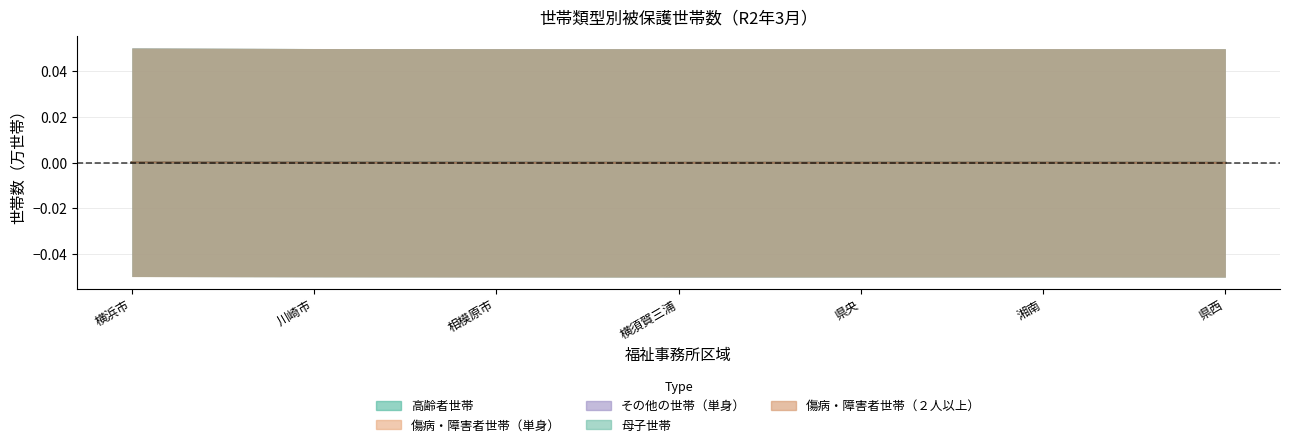

True or false: 高齢者世帯 has more than 1 interior local peaks.

False